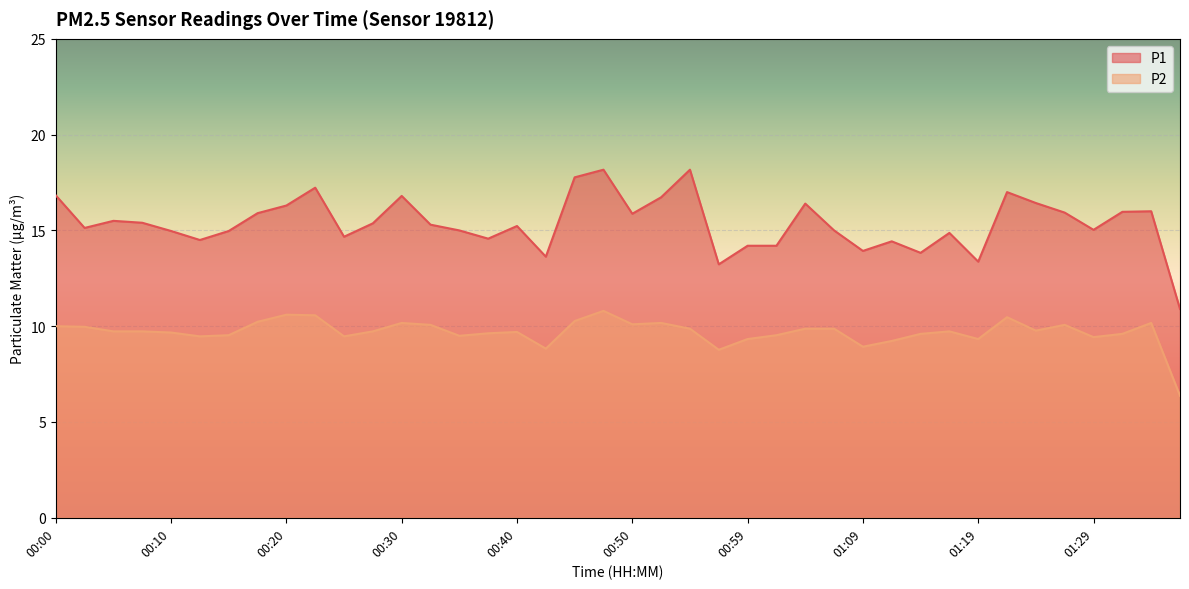

How many interior local valleys does the P2 series have?

10